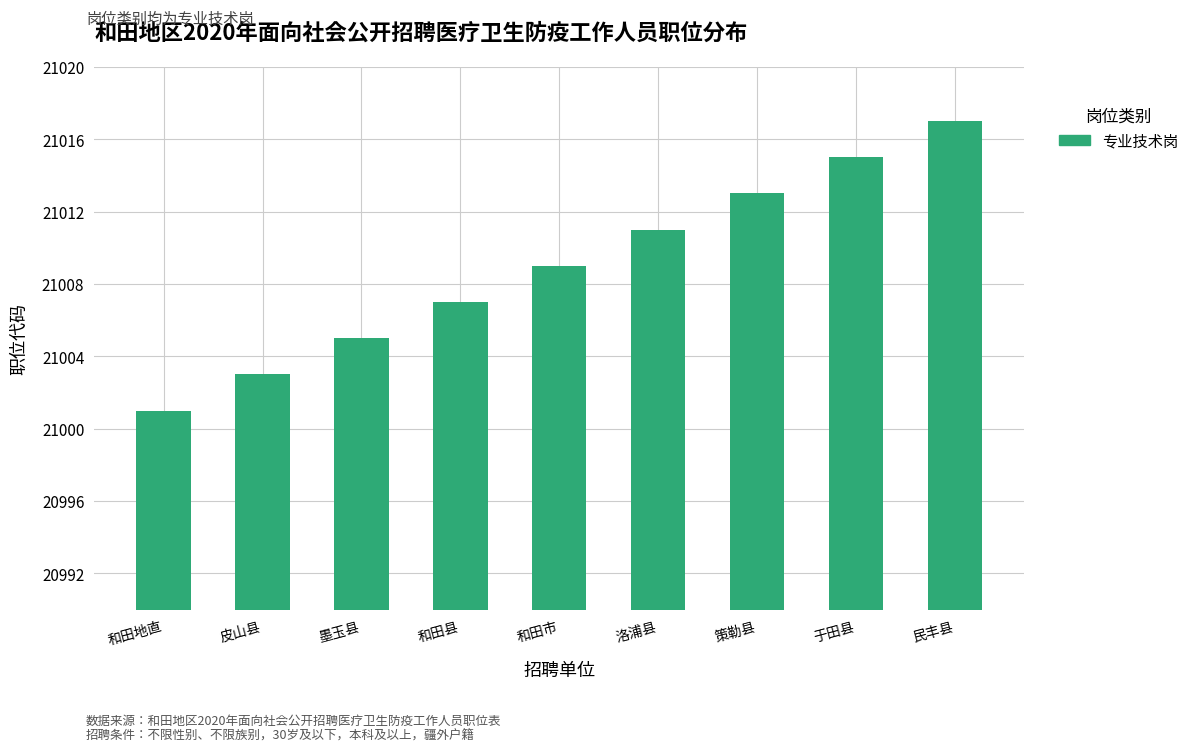

How many bars are there in total?

9